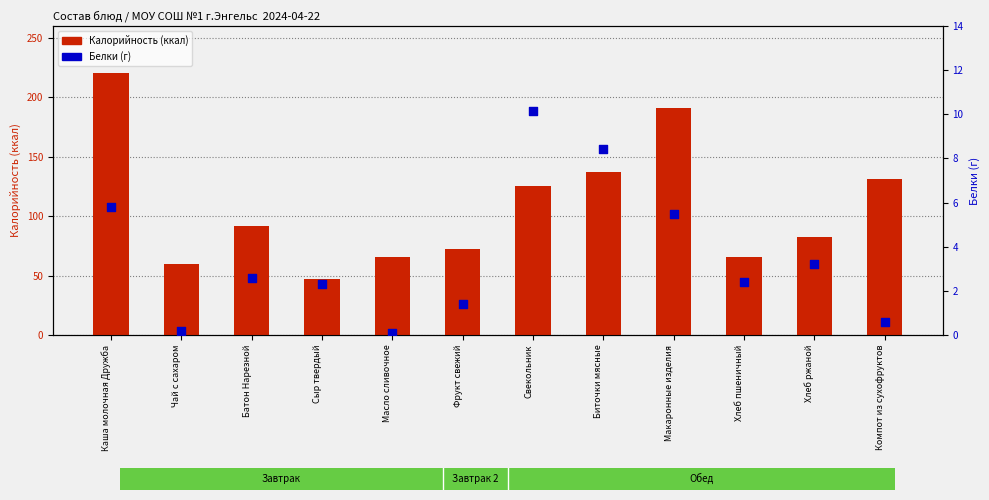

What is the total value across all series at Чай с сахаром?

60.2